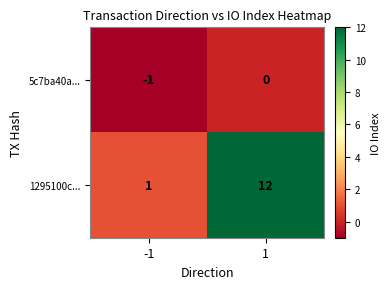

Read the 1295100c... value at 1, to the nearest 10.

10